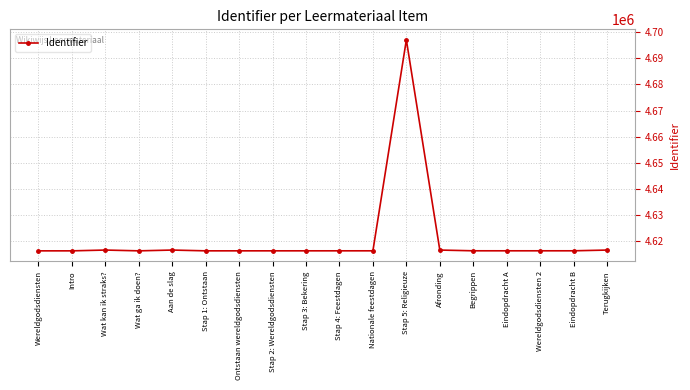

What is the smallest value displayed?

4616166